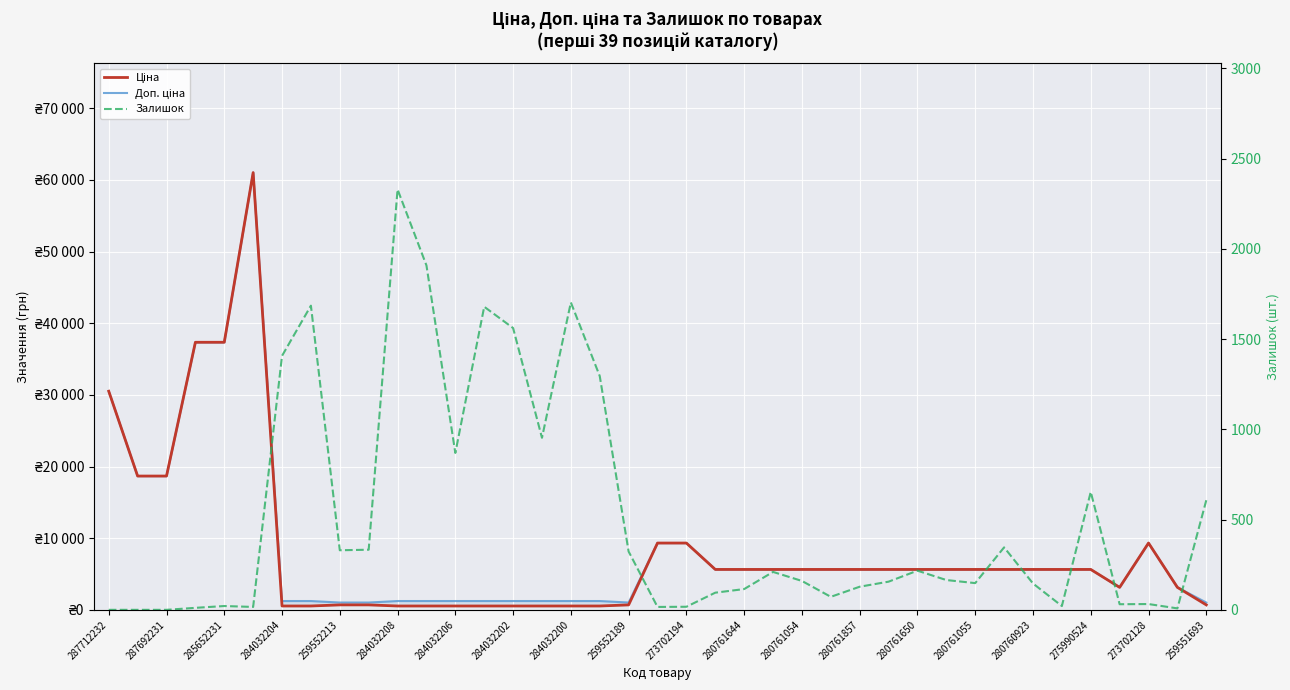

True or false: Доп. ціна has more than 0 interior local peaks.

True